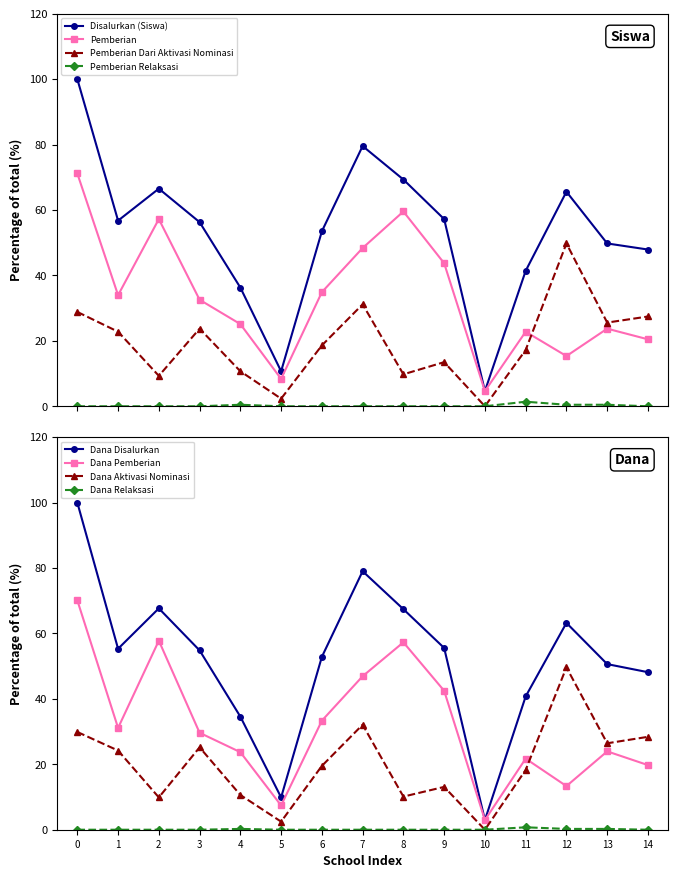

True or false: Pemberian Relaksasi has more than 1 interior local peaks.

True